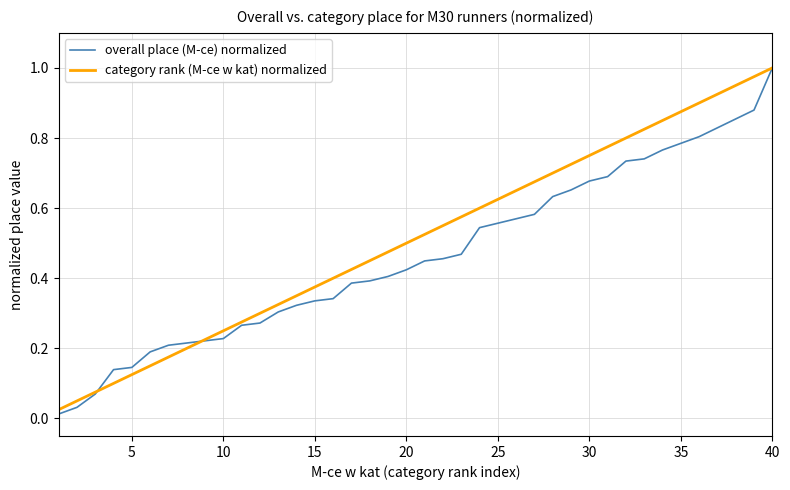

Rank the series by their average value, from lowest to highest.

overall place (M-ce) normalized, category rank (M-ce w kat) normalized